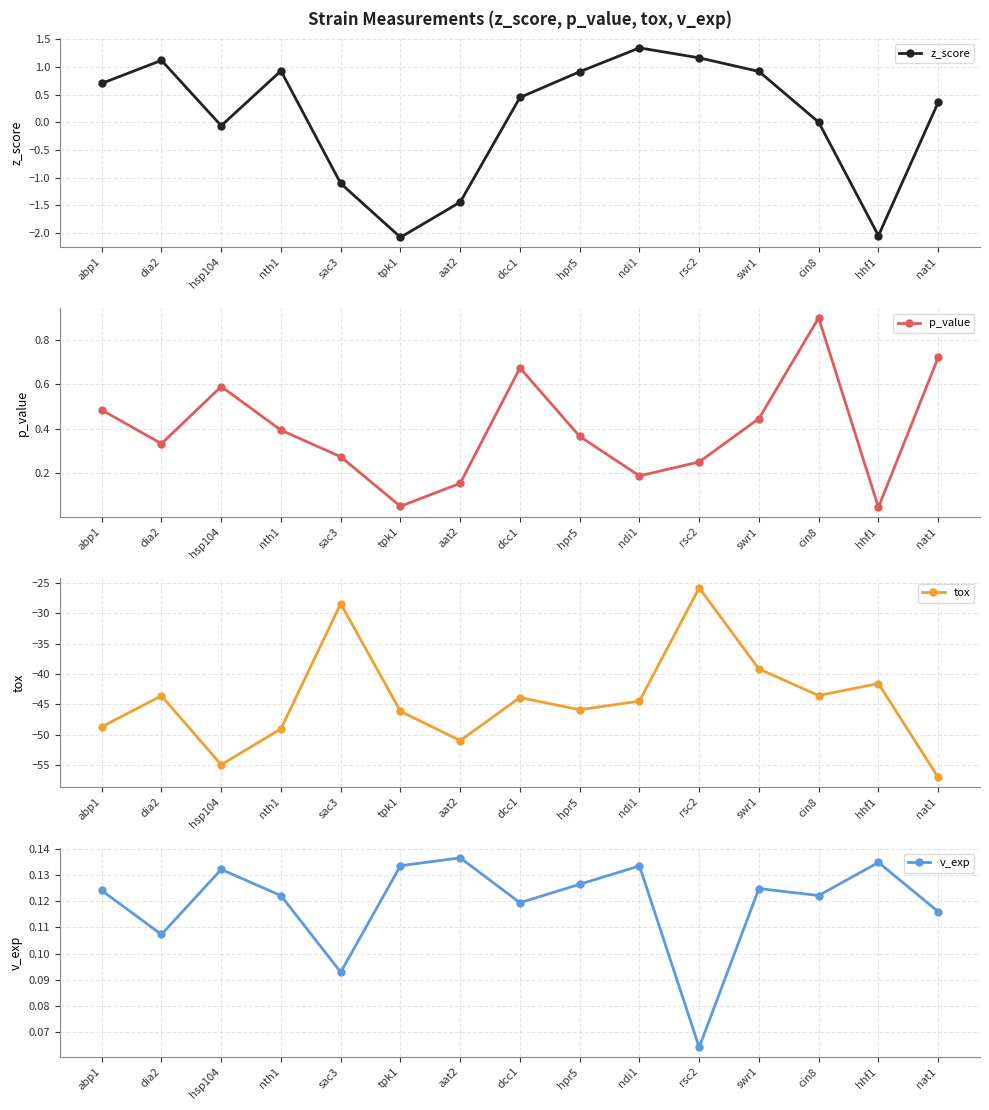

Reading right to left, list all the values displayed in this chart.

z_score: nat1=0.4	hhf1=-2.0	cin8=0.0	swr1=0.9	rsc2=1.2	ndi1=1.3	hpr5=0.9	dcc1=0.4	aat2=-1.4	tpk1=-2.1	sac3=-1.1	nth1=0.9	hsp104=-0.1	dia2=1.1	abp1=0.7
p_value: nat1=0.7	hhf1=0.0	cin8=0.9	swr1=0.4	rsc2=0.2	ndi1=0.2	hpr5=0.4	dcc1=0.7	aat2=0.2	tpk1=0.0	sac3=0.3	nth1=0.4	hsp104=0.6	dia2=0.3	abp1=0.5
tox: nat1=-57.0	hhf1=-41.6	cin8=-43.5	swr1=-39.2	rsc2=-25.8	ndi1=-44.5	hpr5=-45.9	dcc1=-43.9	aat2=-51.0	tpk1=-46.1	sac3=-28.4	nth1=-49.0	hsp104=-54.9	dia2=-43.6	abp1=-48.7
v_exp: nat1=0.1	hhf1=0.1	cin8=0.1	swr1=0.1	rsc2=0.1	ndi1=0.1	hpr5=0.1	dcc1=0.1	aat2=0.1	tpk1=0.1	sac3=0.1	nth1=0.1	hsp104=0.1	dia2=0.1	abp1=0.1